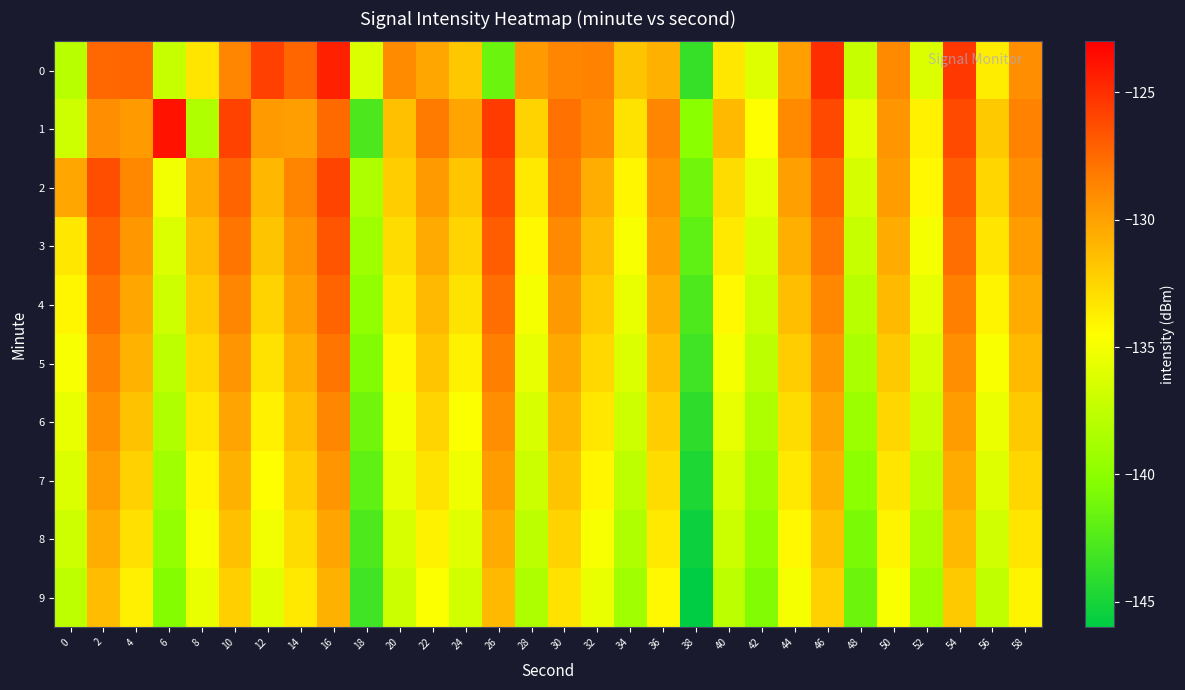

Between 50 and 12, which is larger?

12